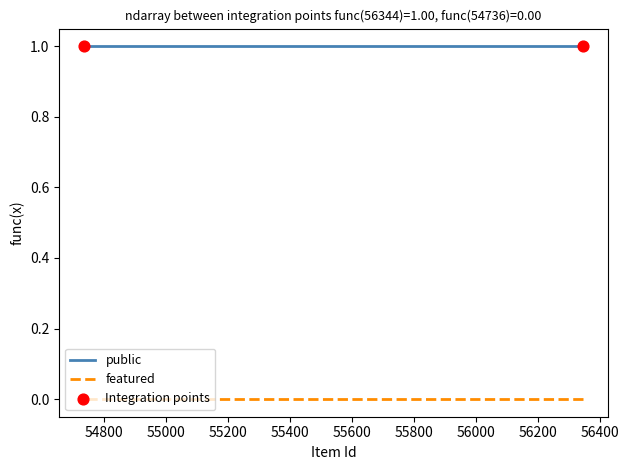

At how many categories does at least one series exceed 0?

3